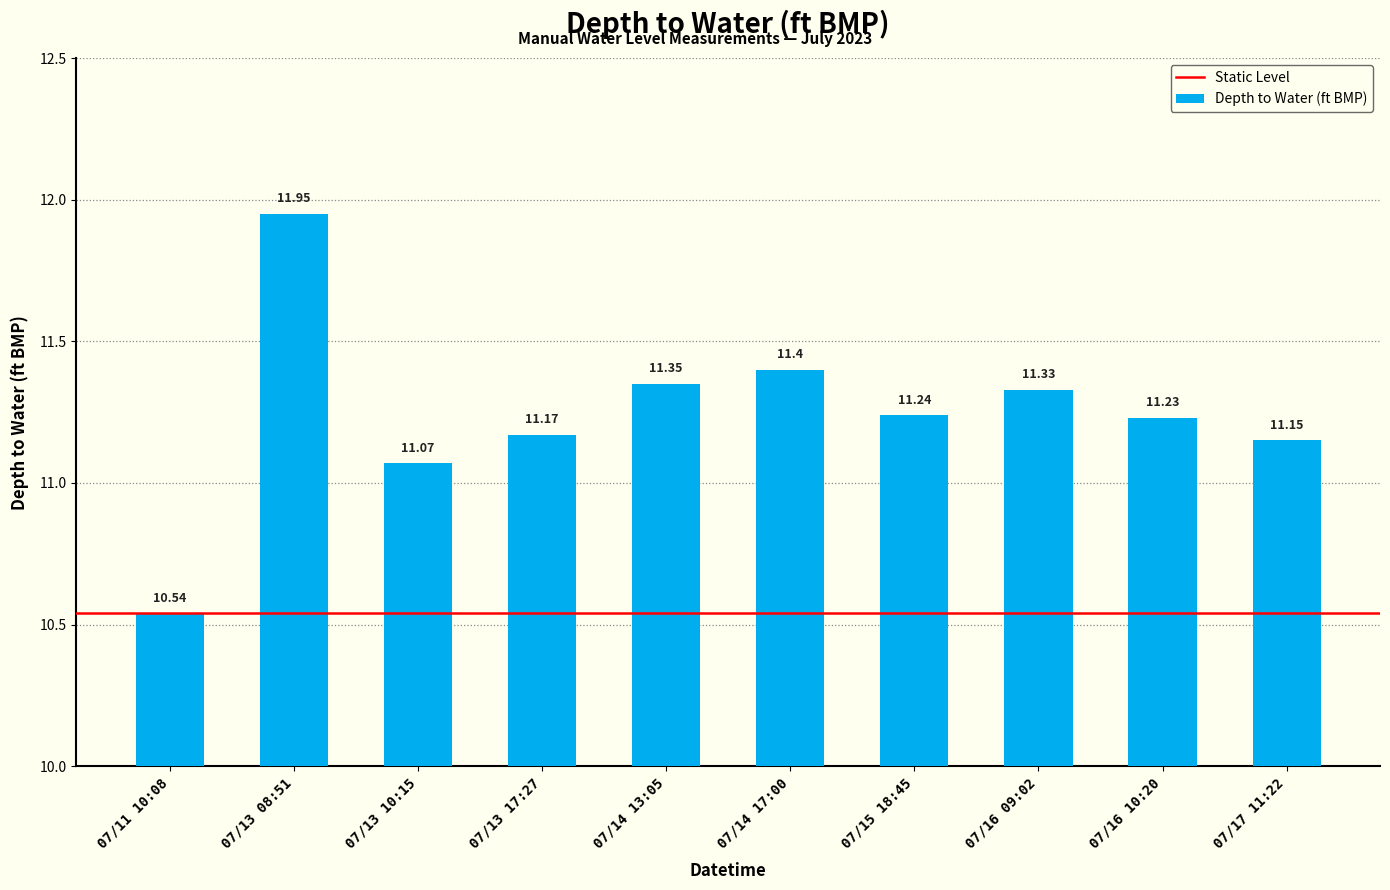

What is the smallest value displayed?

10.5